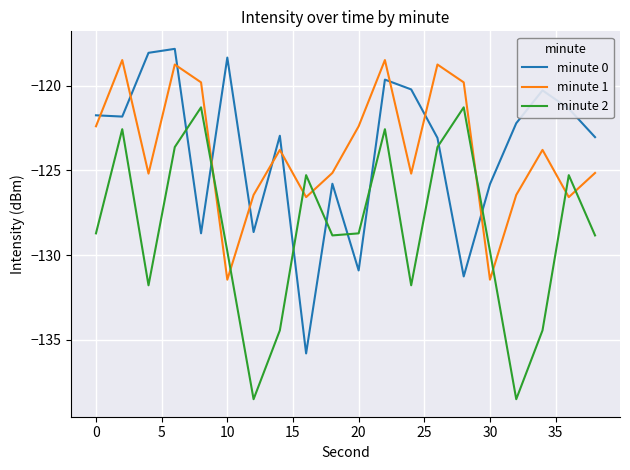

What is the difference between the maximum and minimum values in the minute 2 series?

17.2